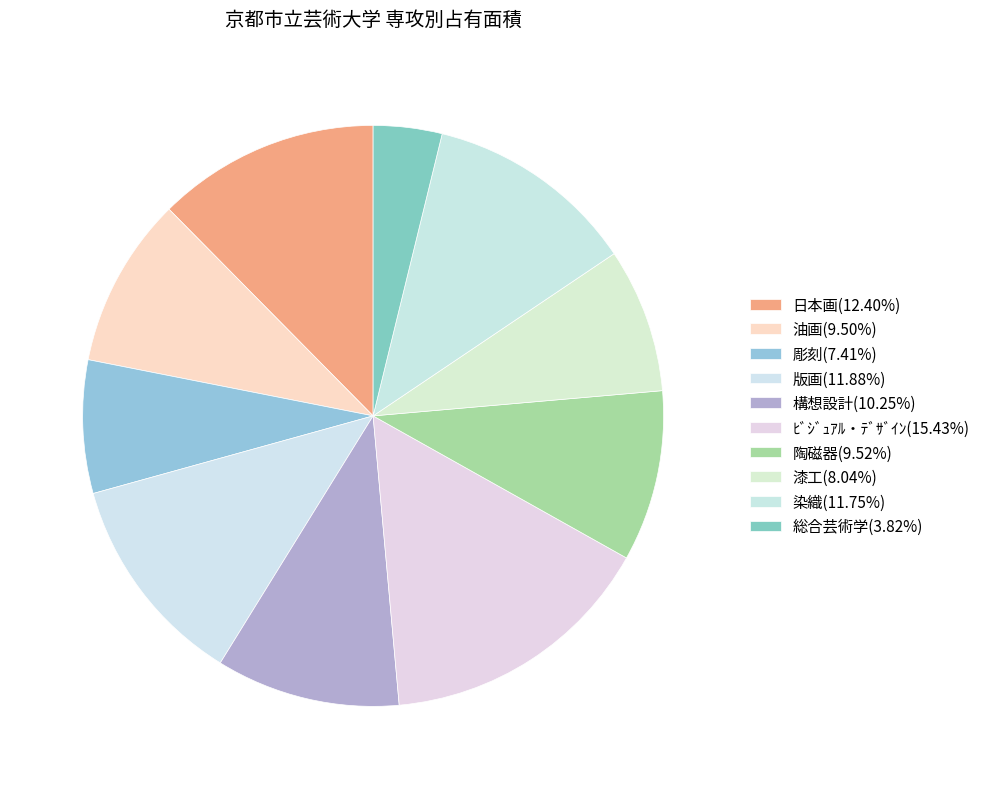

What percentage is NOT represented by ﾋﾞｼﾞｭｱﾙ・ﾃﾞｻﾞｲﾝ?

84.6%